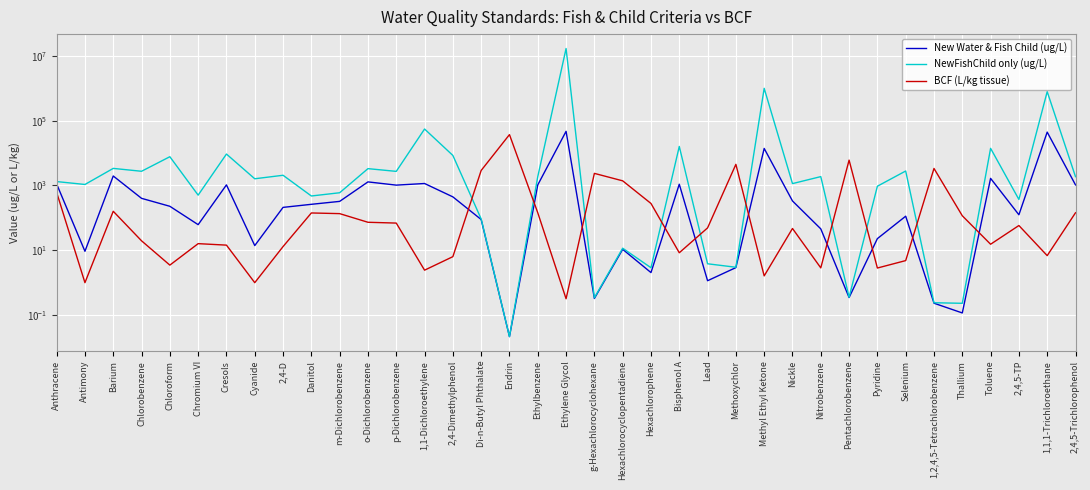

True or false: NewFishChild only (ug/L) and BCF (L/kg tissue) cross at least once.

True